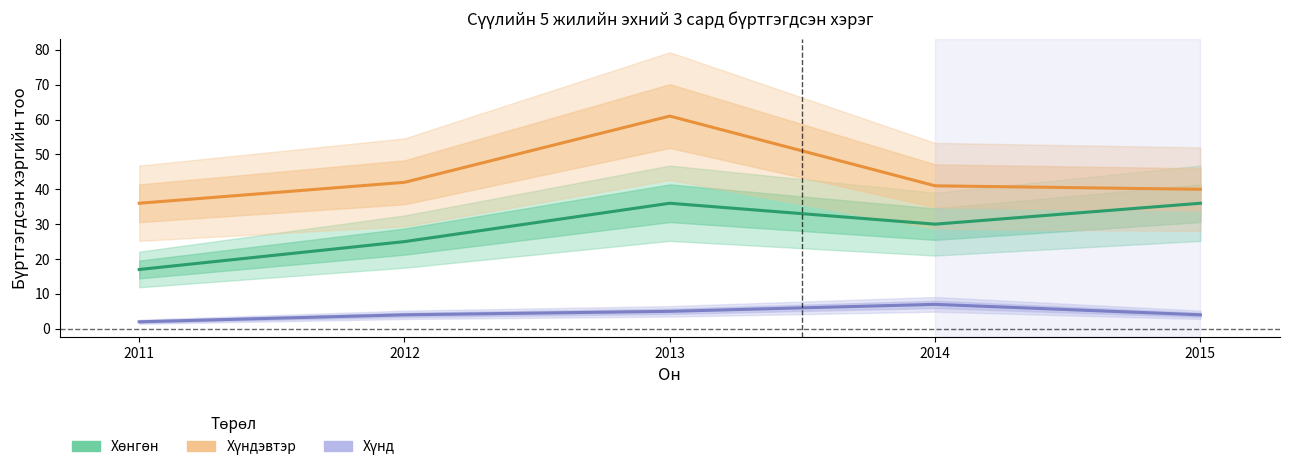

Rank the series by their average value, from highest to lowest.

Хүндэвтэр, Хөнгөн, Хүнд